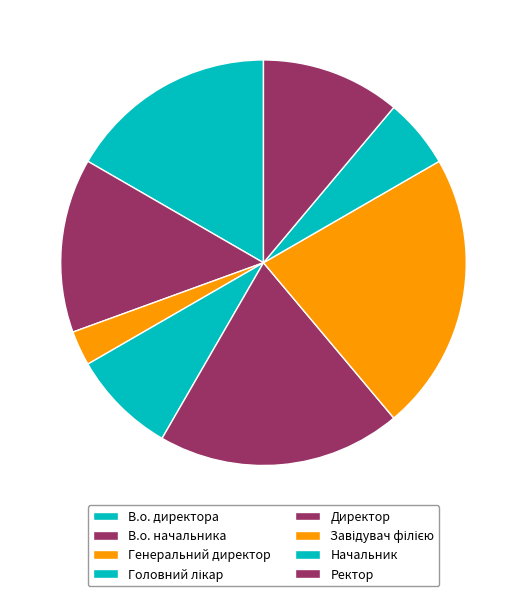

Which slice is the smallest?

Генеральний директор